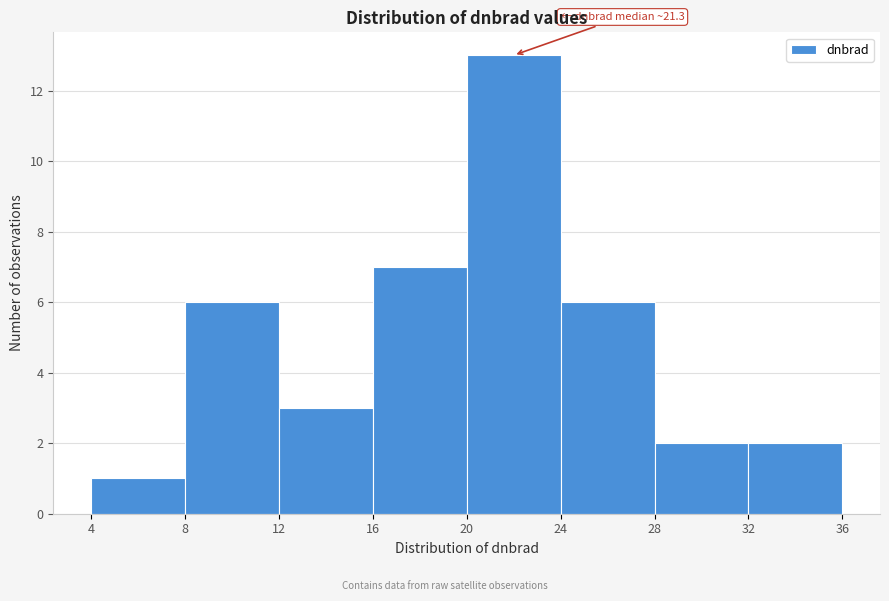

Over which range of the x-axis is the bar tallest?

20 to 24